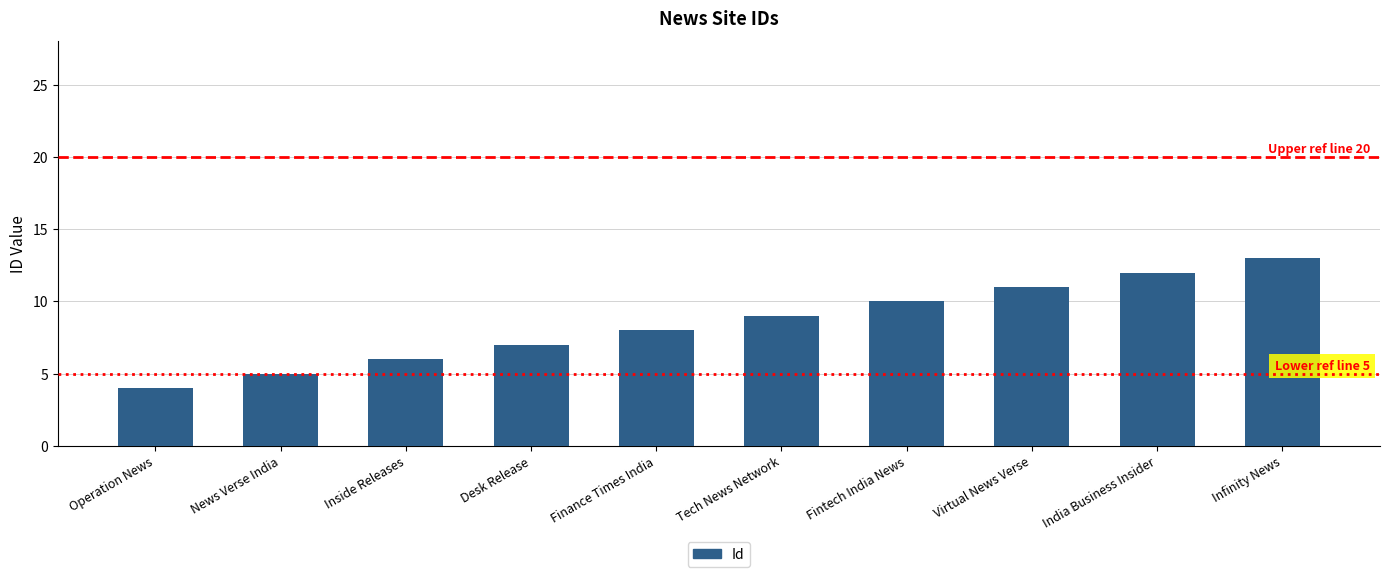

What is the label of the 4th bar from the left?

Desk Release